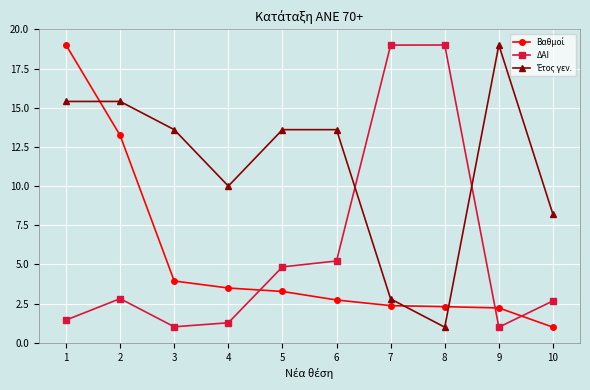

What is the sum of all ΔΑΙ values?

58.3